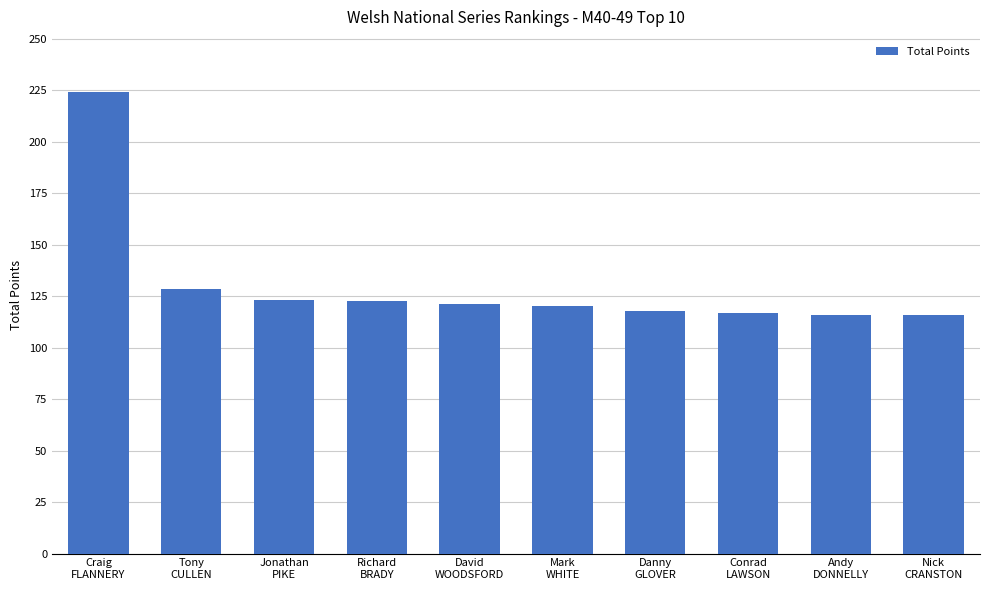

Approximately how many times larger is the value at Jonathan
PIKE compared to Danny
GLOVER?

1.0